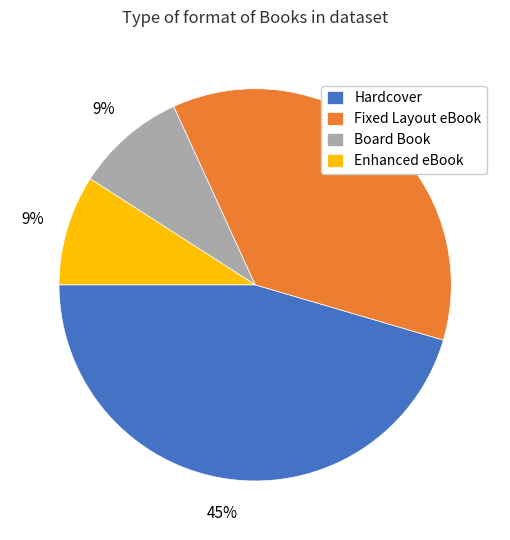

Is there any slice that represents more than half of the pie?

No